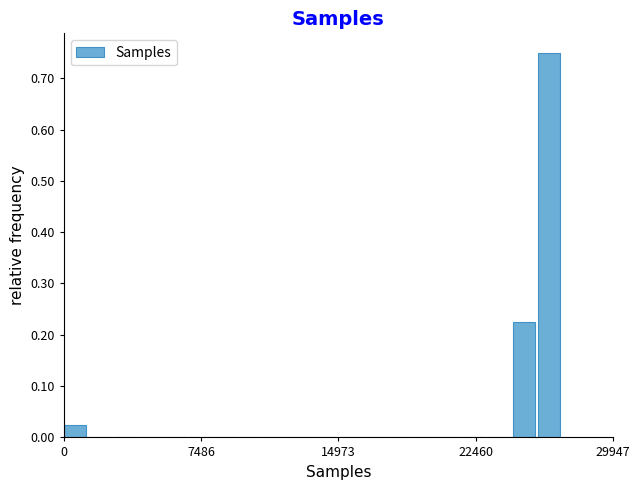

Around what value on the x-axis is the tallest bar? Give the approximate position of its centre, as read against the axis.

26000